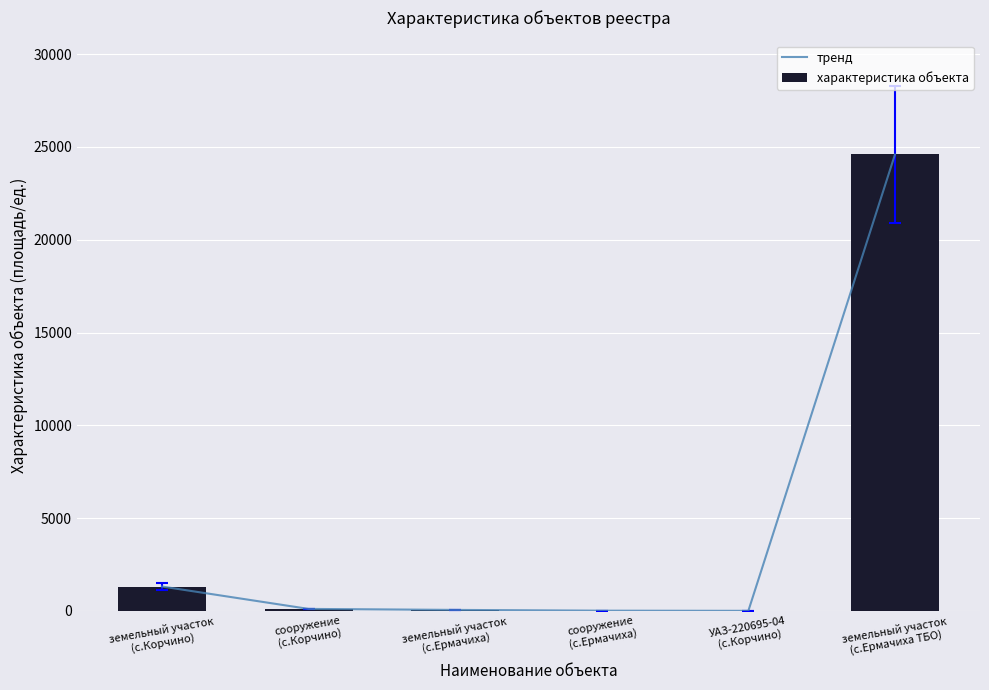

How many groups of bars are there?

6